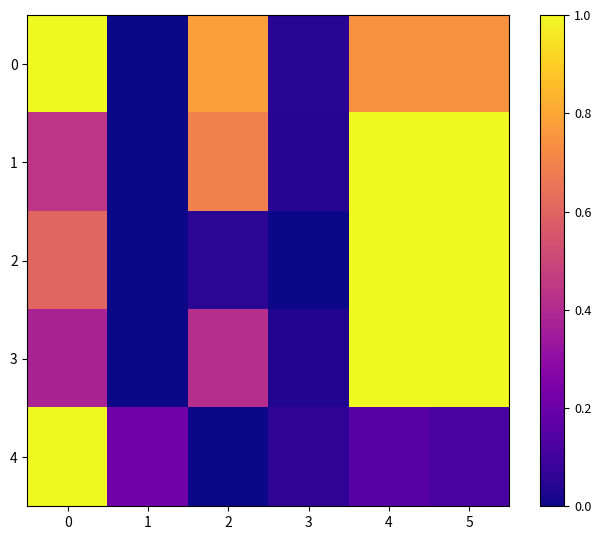

At how many categories does at least one series exceed 0?

6